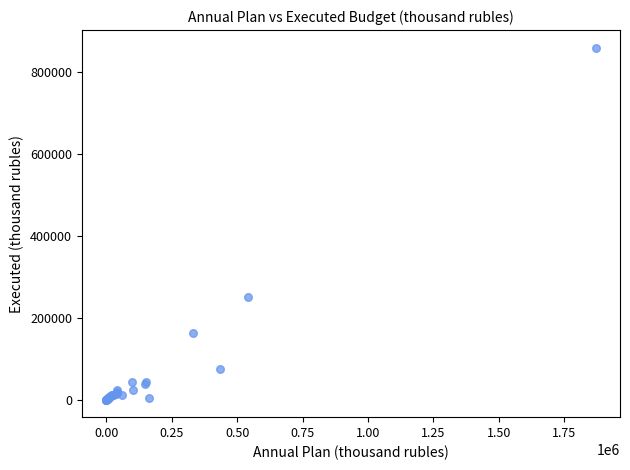

What Y value in the scatter plot is closest to 430233?

251762